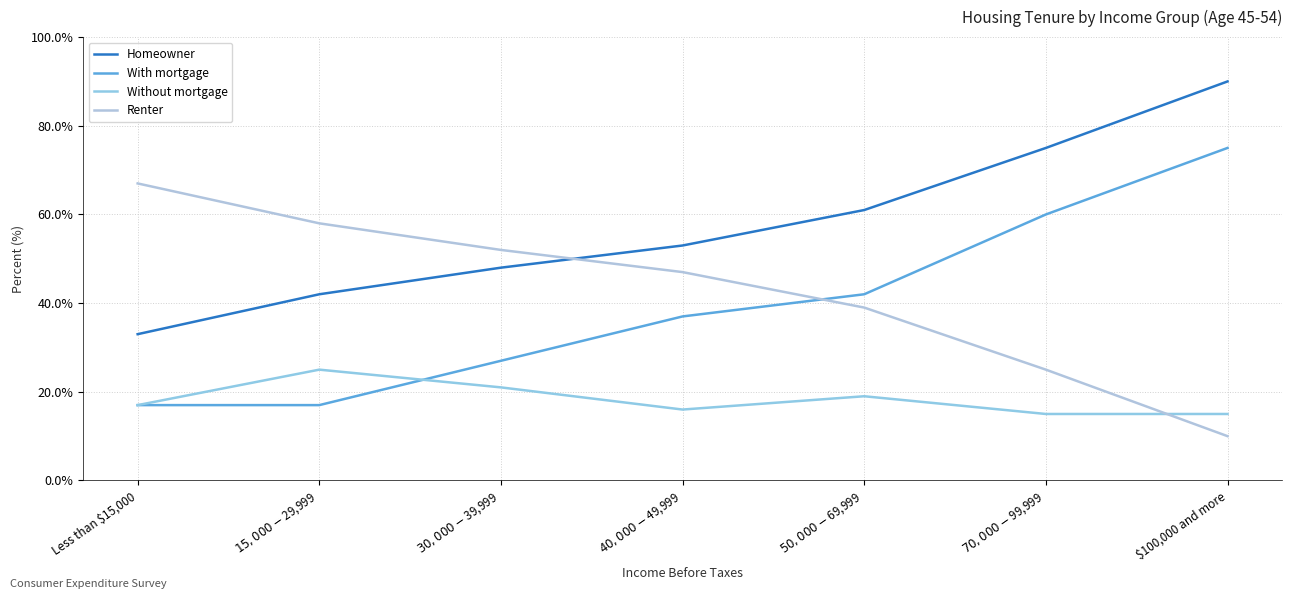

Between Less than $15,000 and $70,000-$99,999, which series saw the biggest shift?

With mortgage